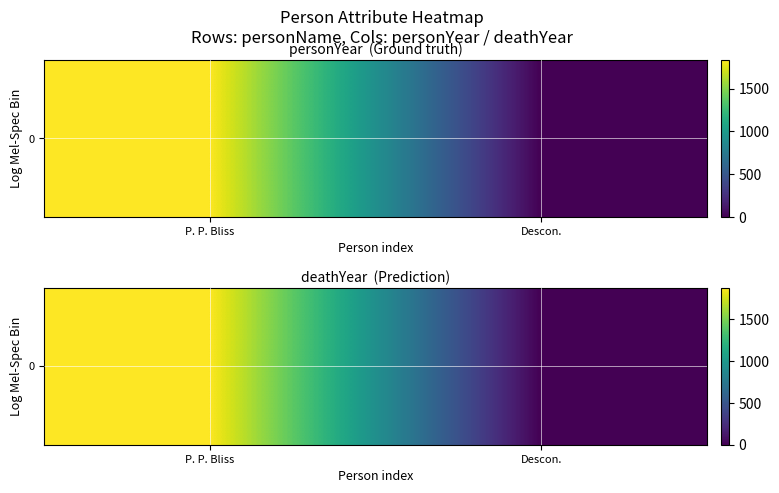

At which label is the value closest to 938?

P. P. Bliss